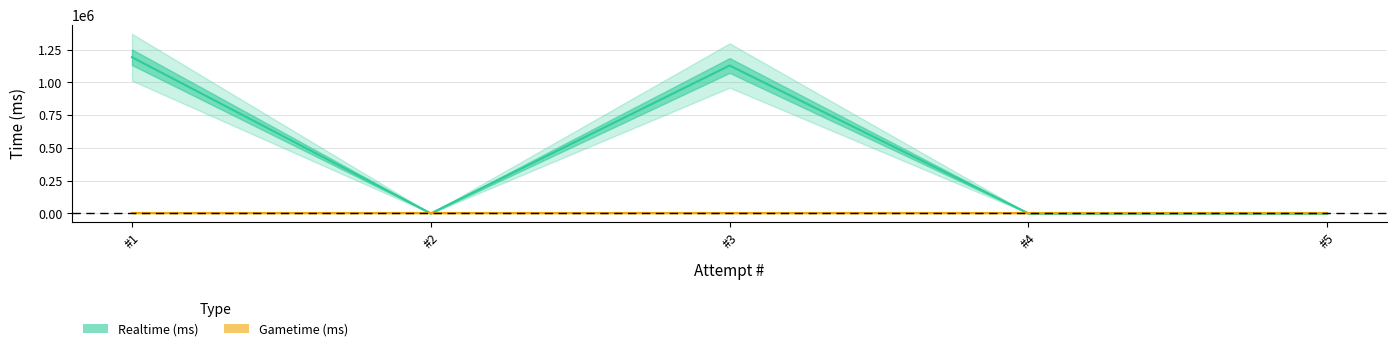

Where is Realtime (ms) nearest to the value 595733?

3